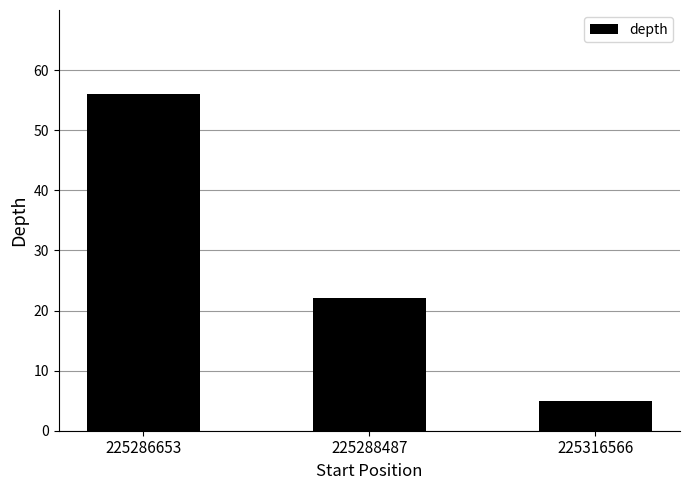

Reading left to right, extract all data points from this chart.

56	22	5